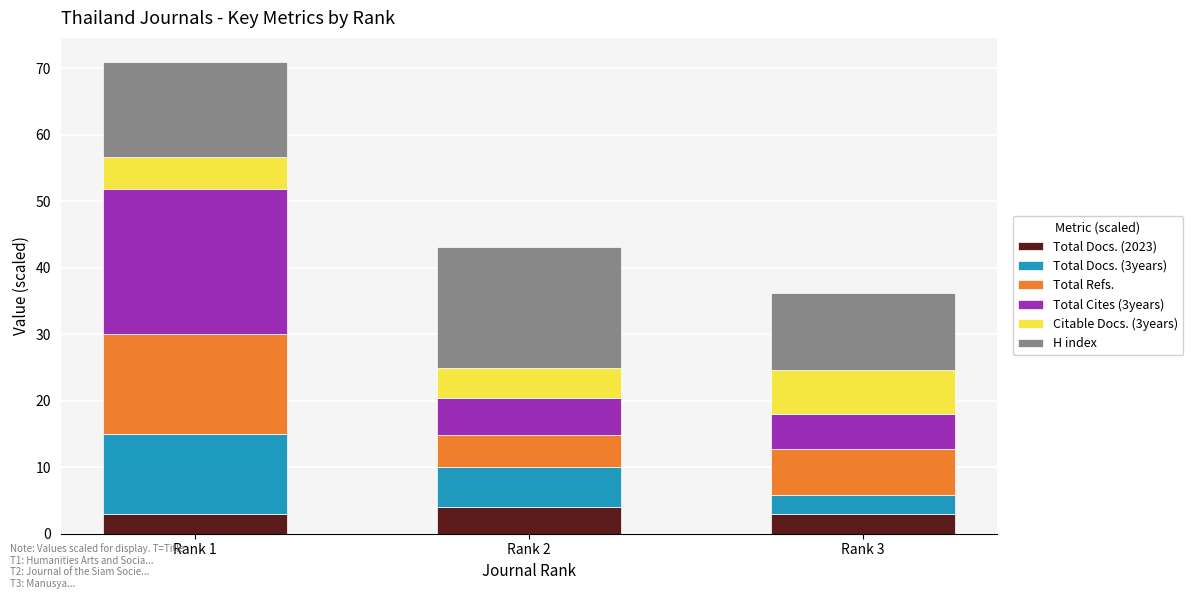

What is the highest value of the Total Docs. (2023) series?

4.0